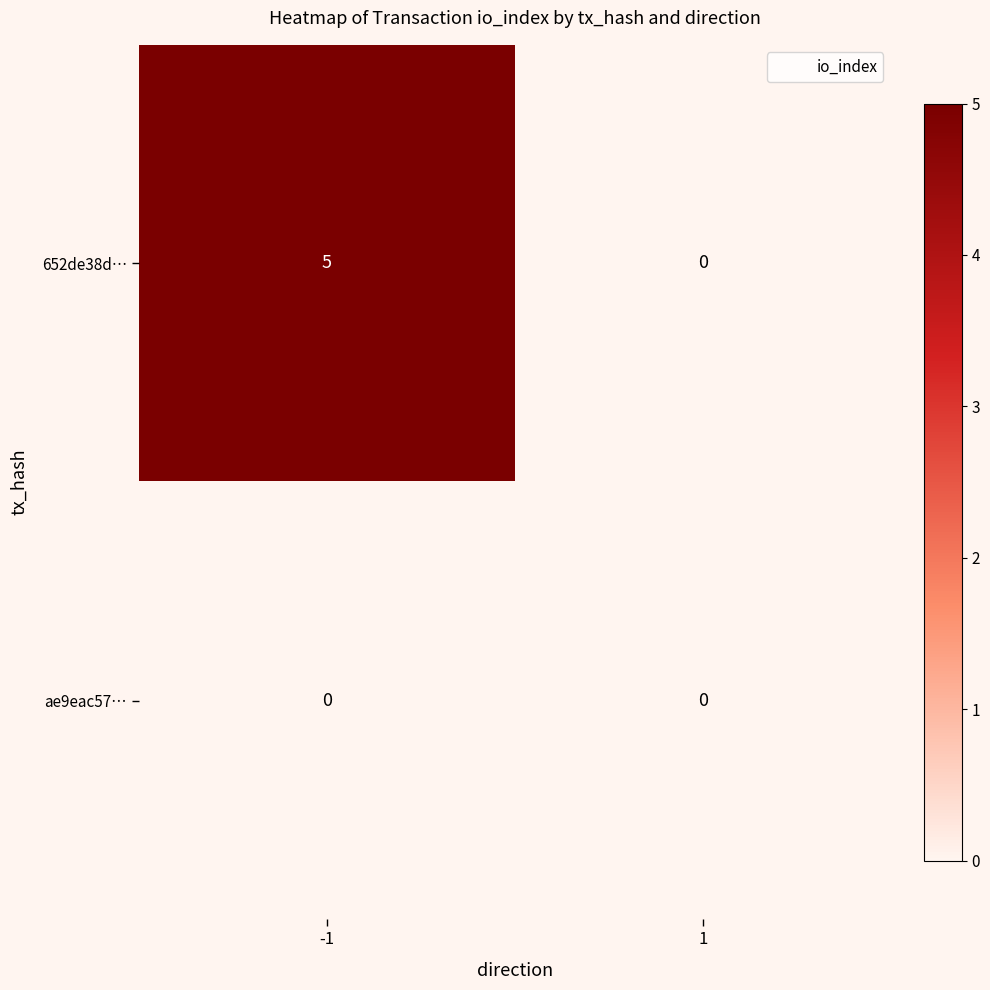

What is the difference between the maximum and minimum values in the 652de38d… series?

5